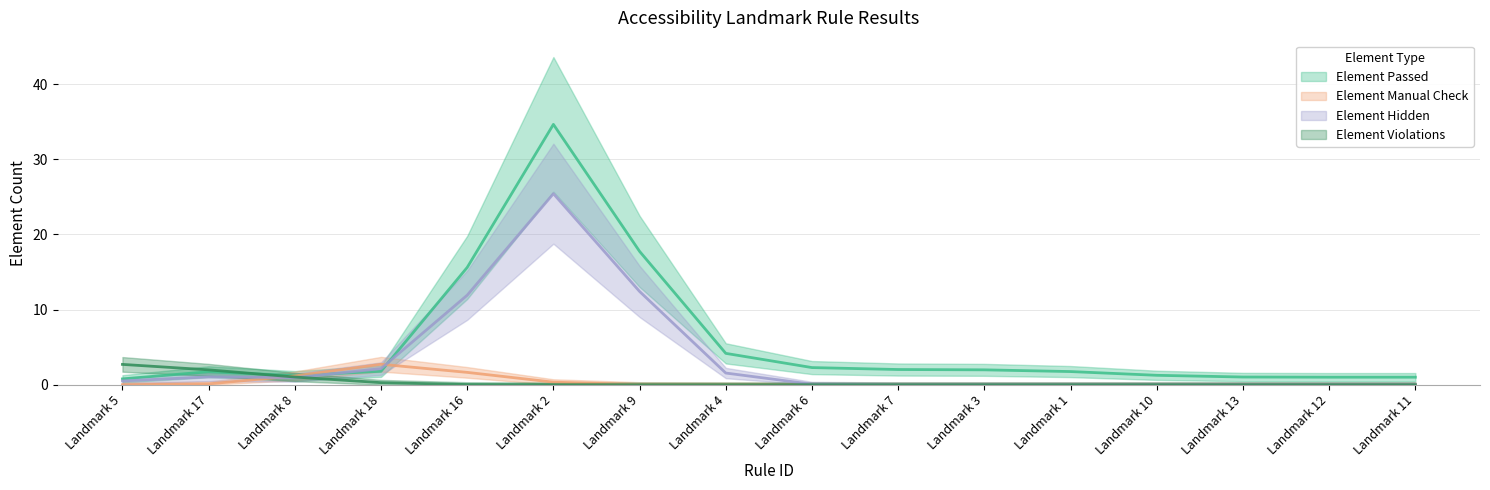

At which category does Element Passed reach its first local peak?

Landmark 17